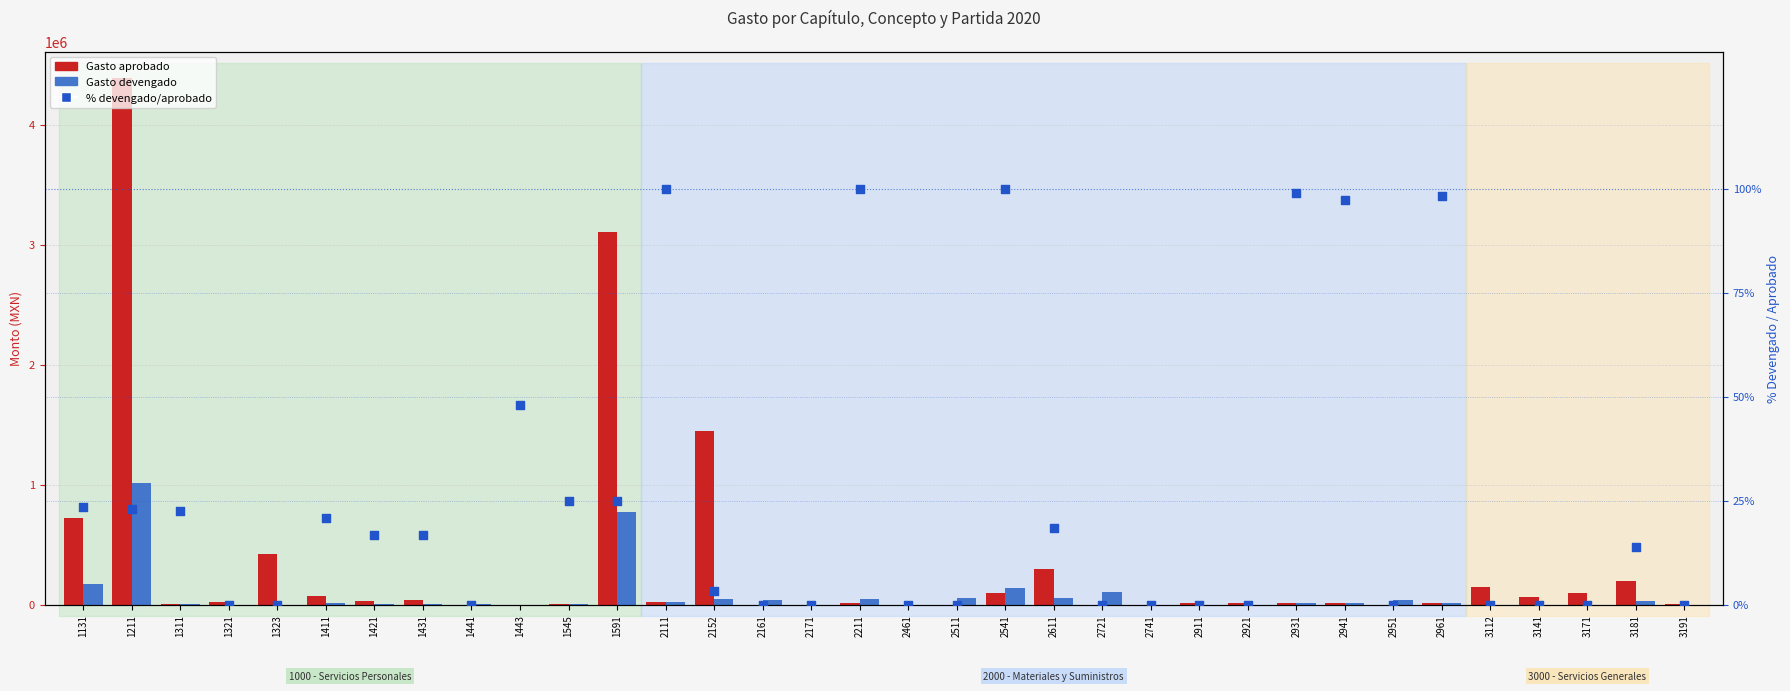

At how many categories does at least one series exceed 1177967?

3